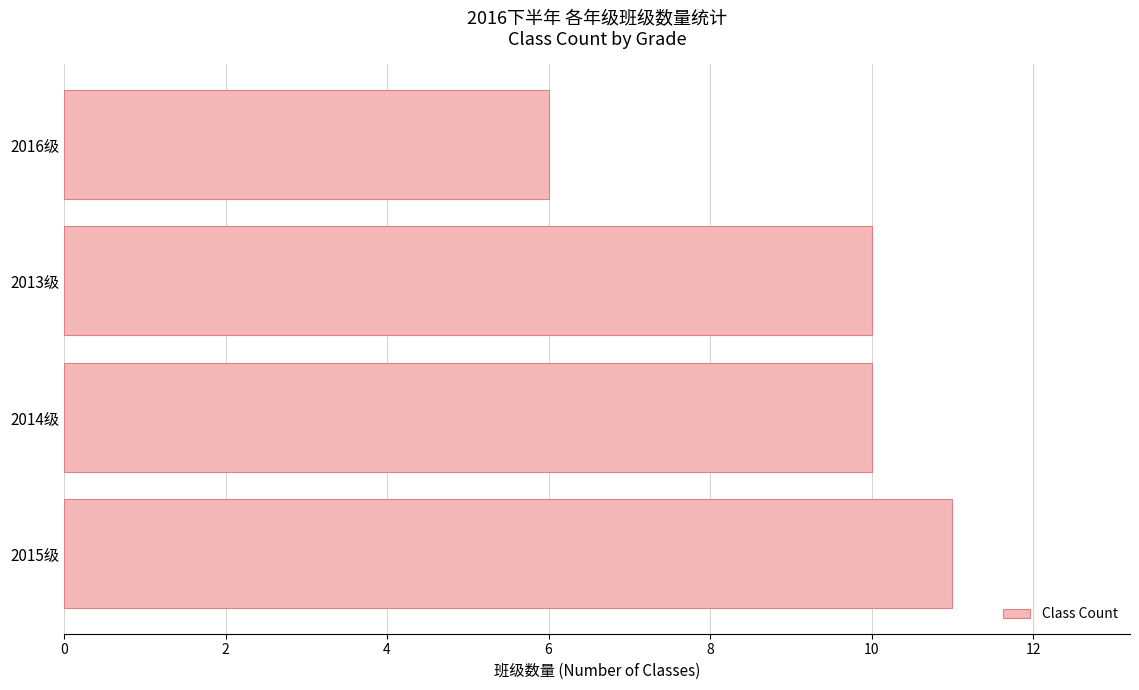

Is it true that the value at 2015级 is 11?

True